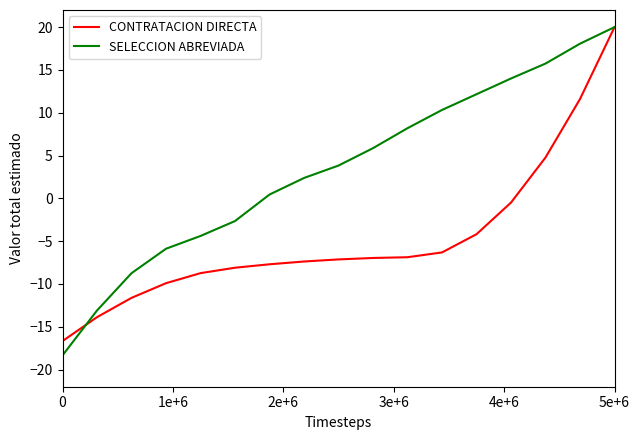

List the series in order of their overall mean, highest first.

SELECCION ABREVIADA, CONTRATACION DIRECTA